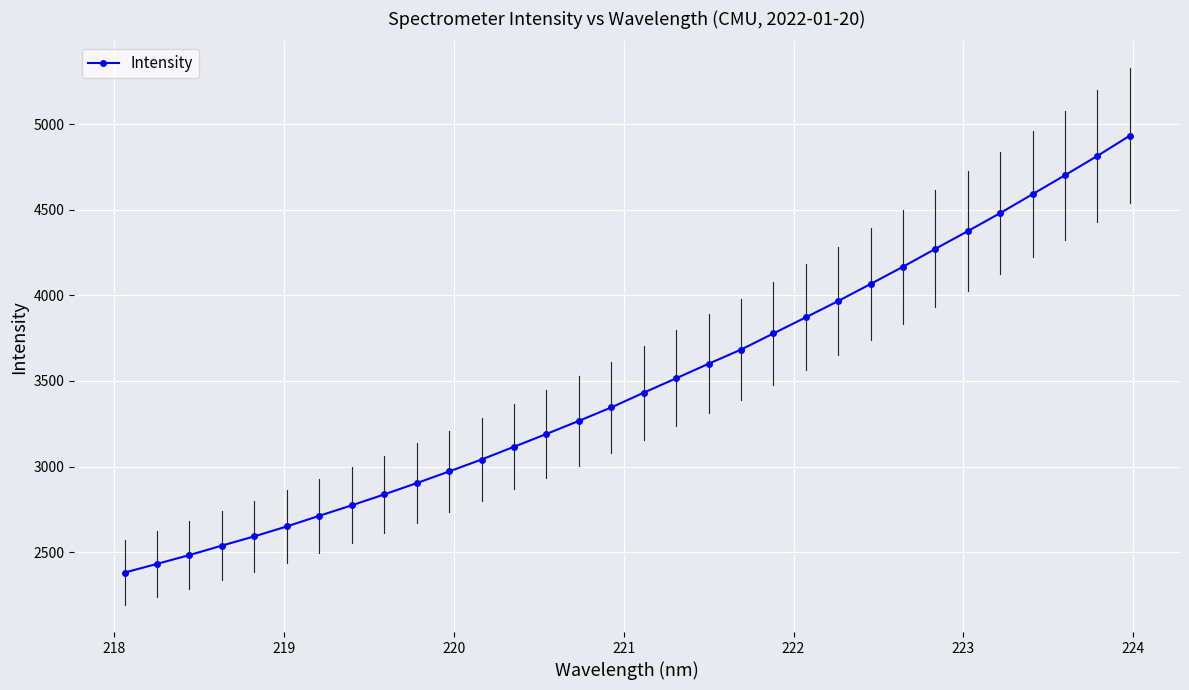

What is the highest value of the Intensity series?

4933.0